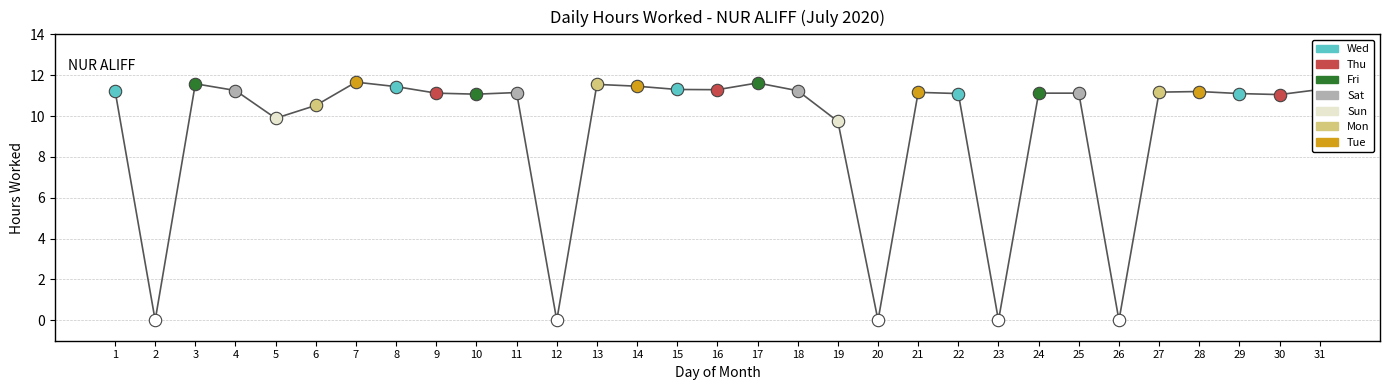

What is the ratio of the value at 5 to the value at 1?

0.9